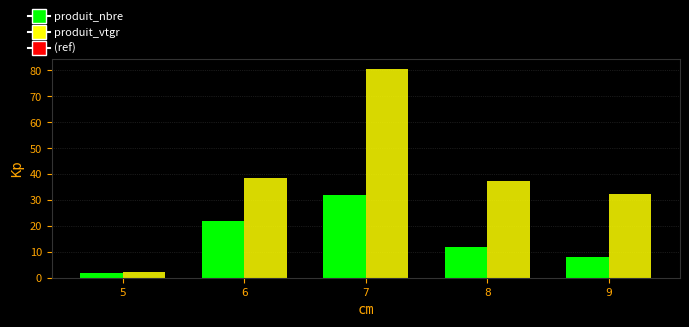

Is the value of produit_vtgr at 5 greater than the value of produit_nbre at 9?

No